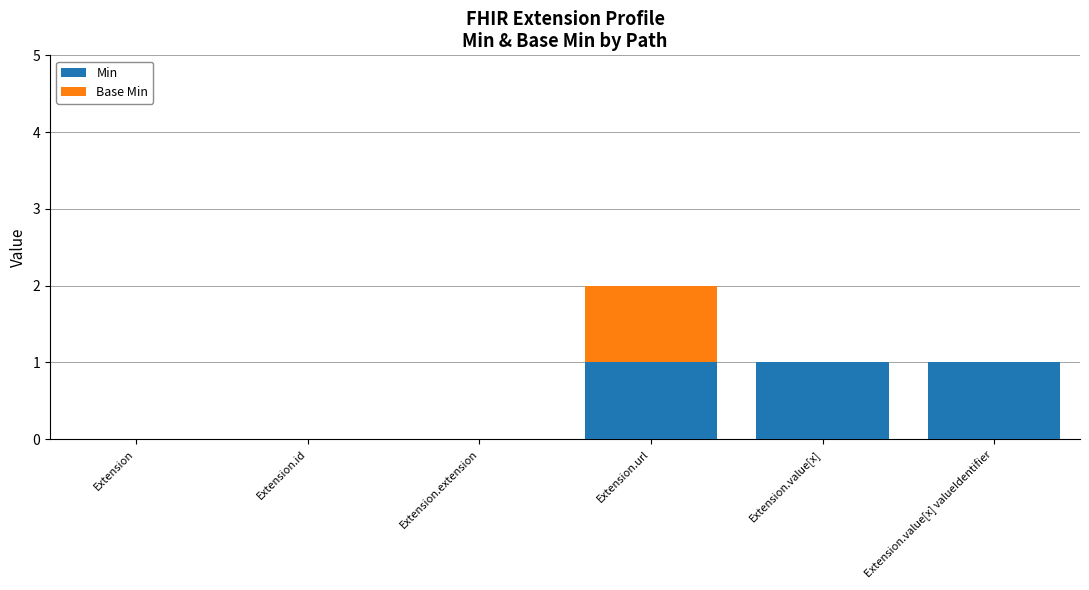

At which category is the sum across all series the highest?

Extension.url